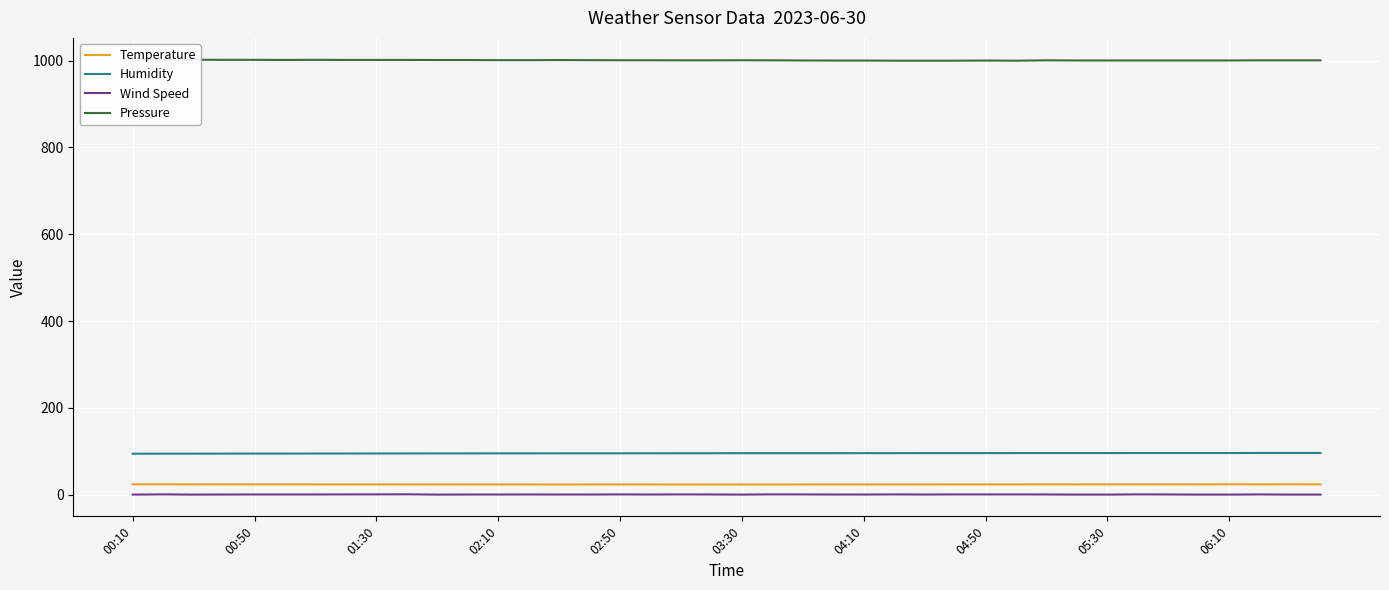

Which category has the highest value in the Temperature series?

00:10